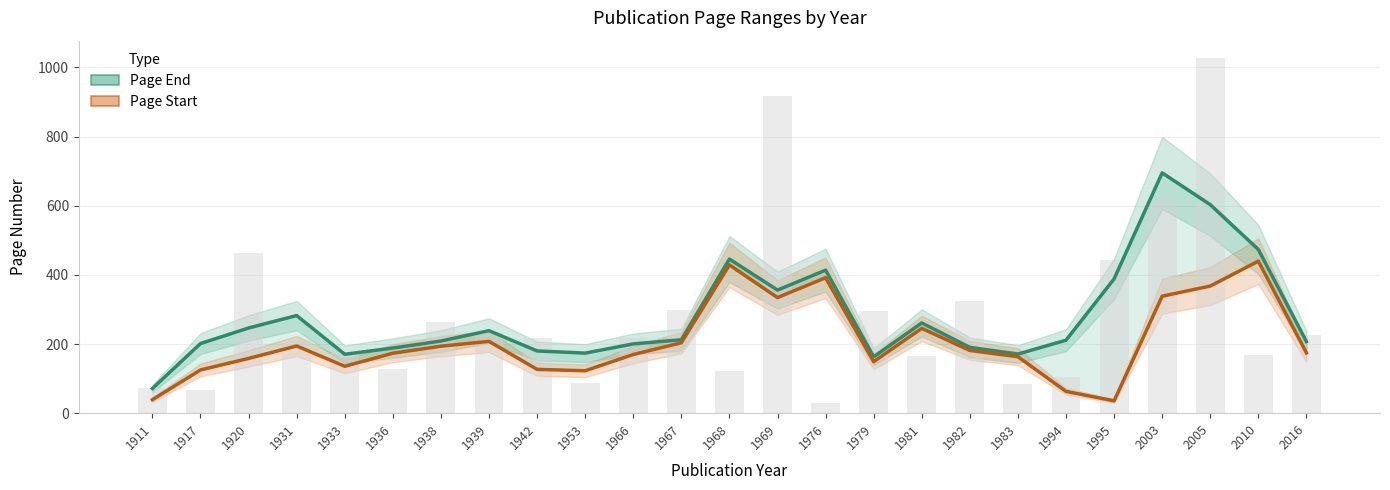

What is the average value of the Page Start (smooth) series?

206.5